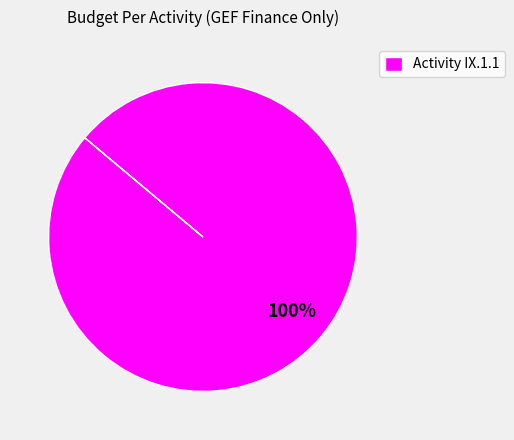

How many slices are in this pie chart?

1